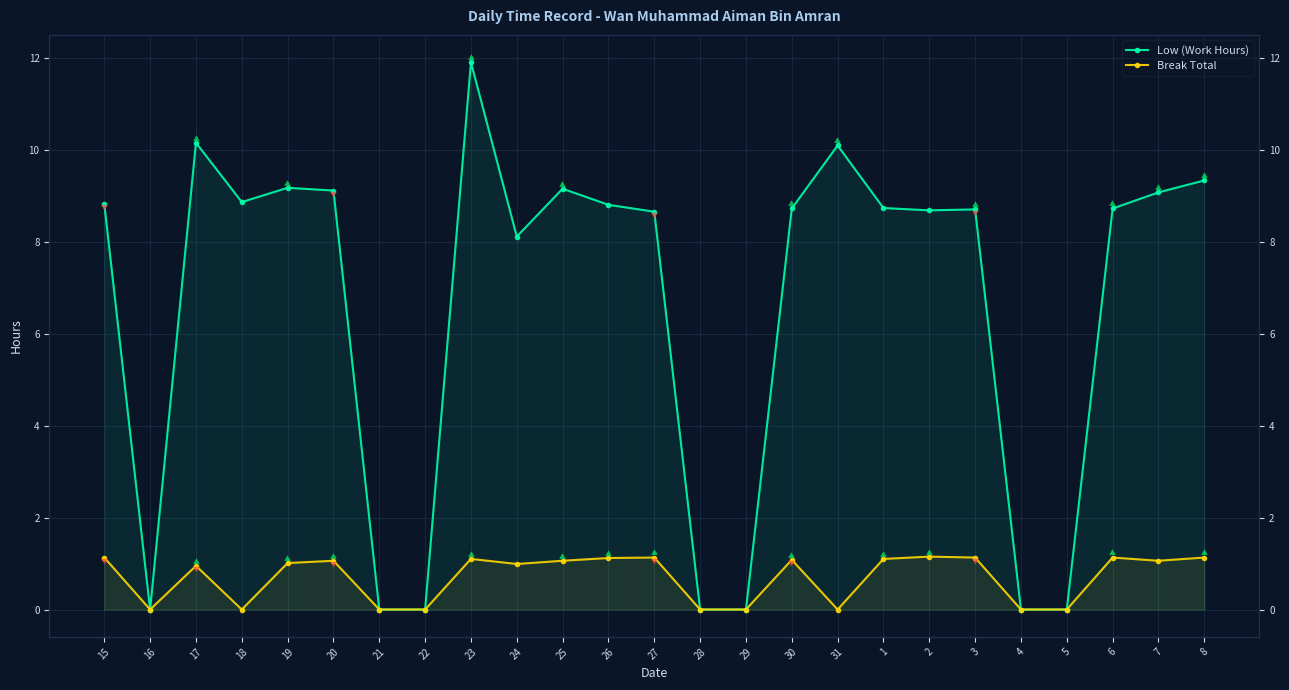

At which label does Low (Work Hours) reach its peak?

23